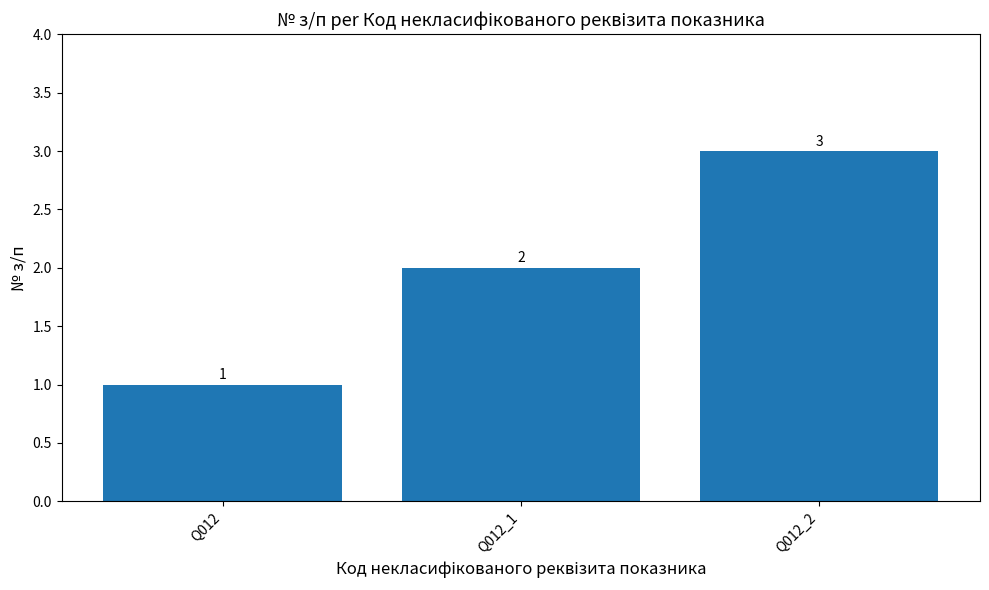

List the labels in order of value, largest first.

Q012_2, Q012_1, Q012